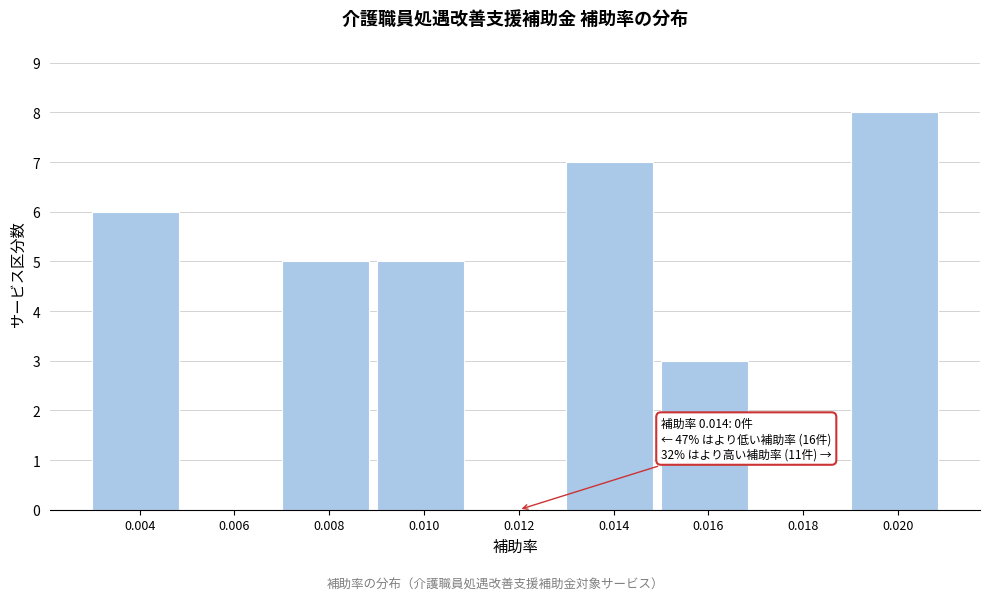

Reading left to right, what are all the values shown in this chart?

0.004=6	0.006=0	0.008=5	0.010=5	0.012=0	0.014=7	0.016=3	0.018=0	0.020=8